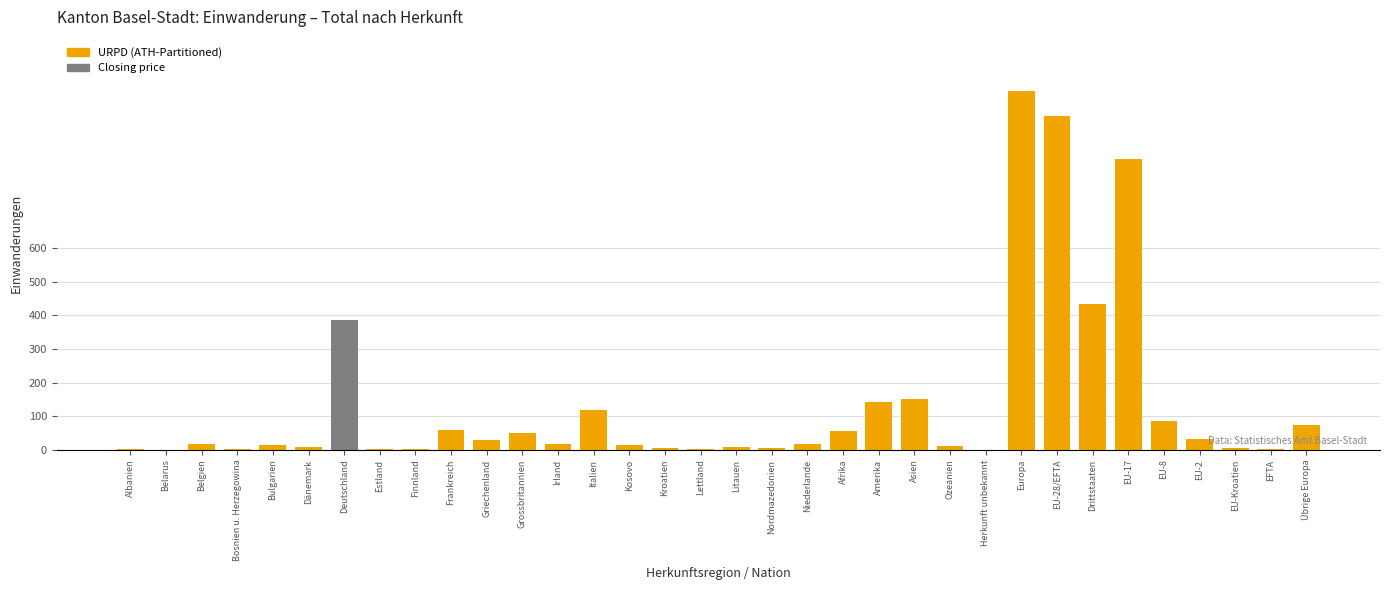

True or false: the data shows 141 at Amerika.

True